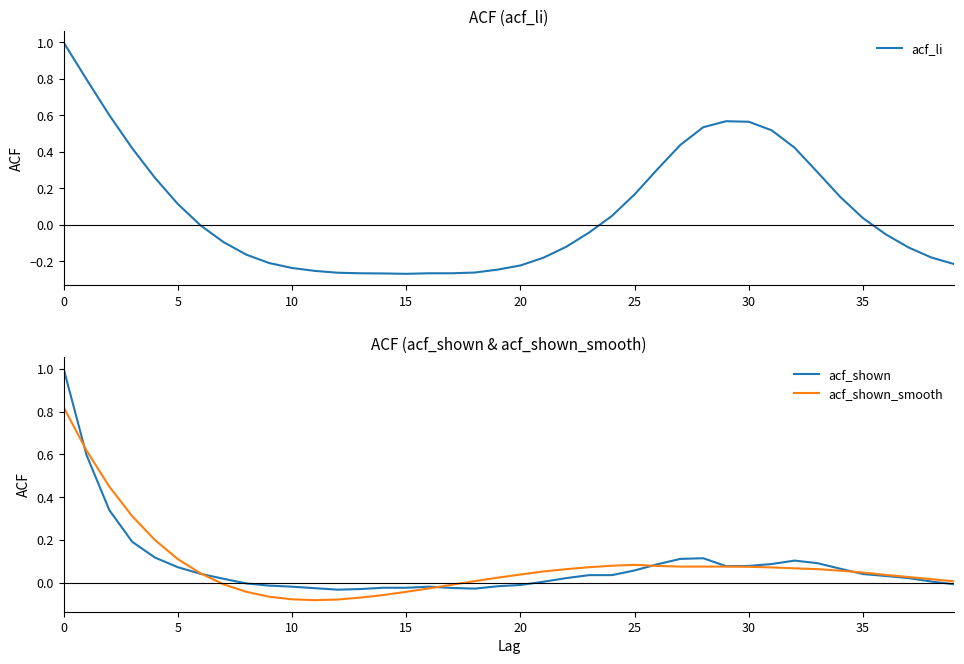

Is it true that acf_shown equals 0.1 at 27?

True